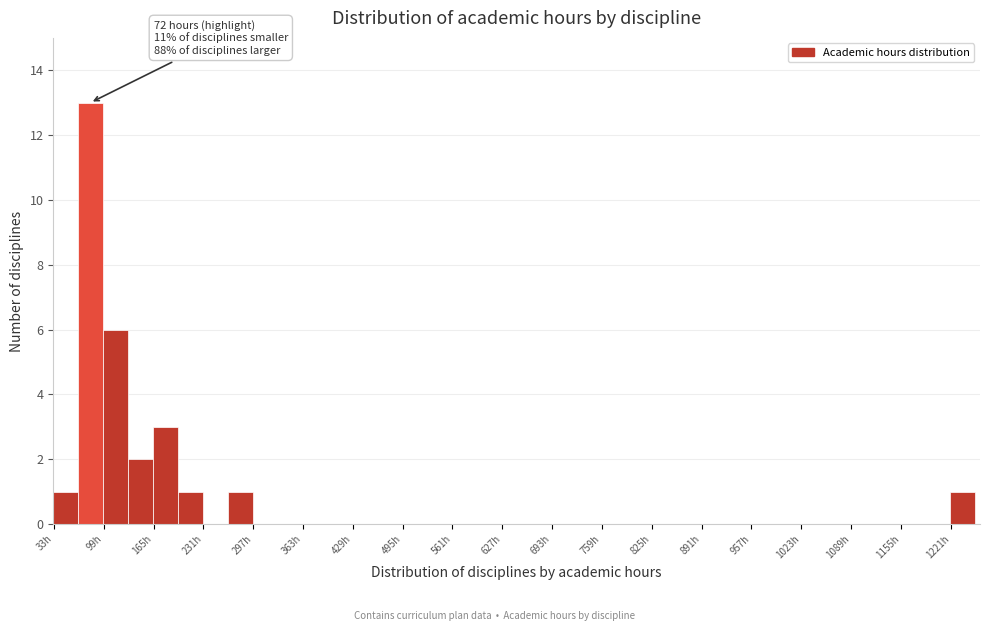

Read against the x-axis, roughly where is the centre of the tallest bar?

80